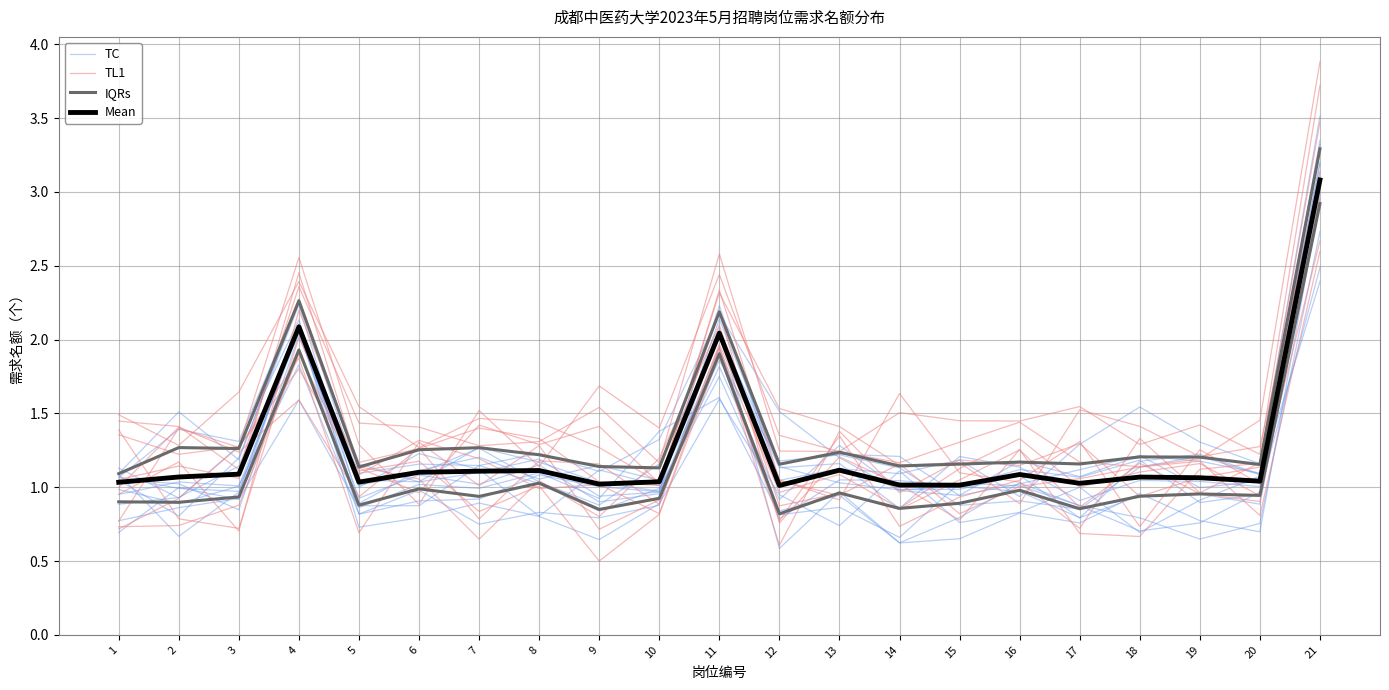

What are all the series names shown in the legend?

TC, TL1, IQRs, Mean